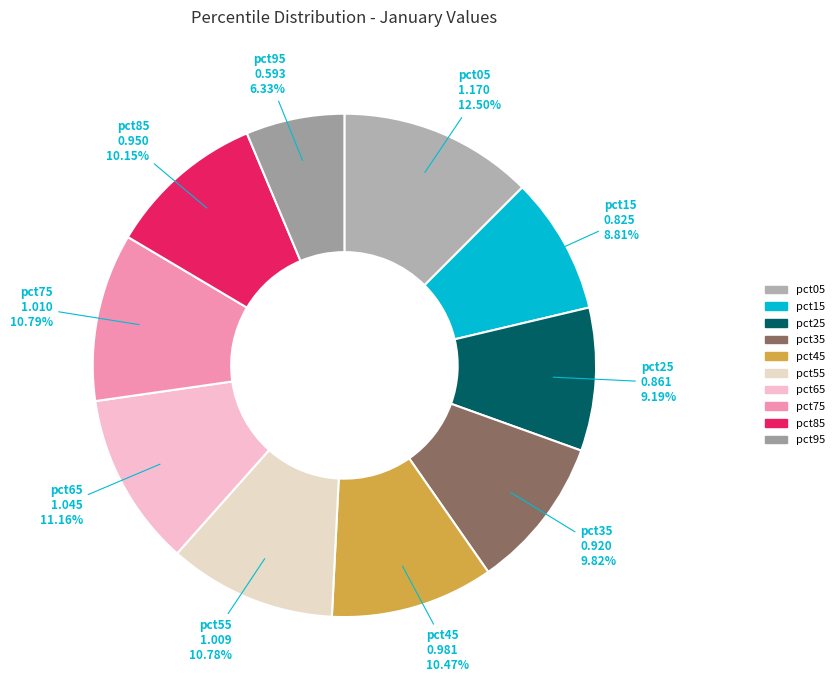

Do pct45 and pct95 together represent more than half of the pie?

No